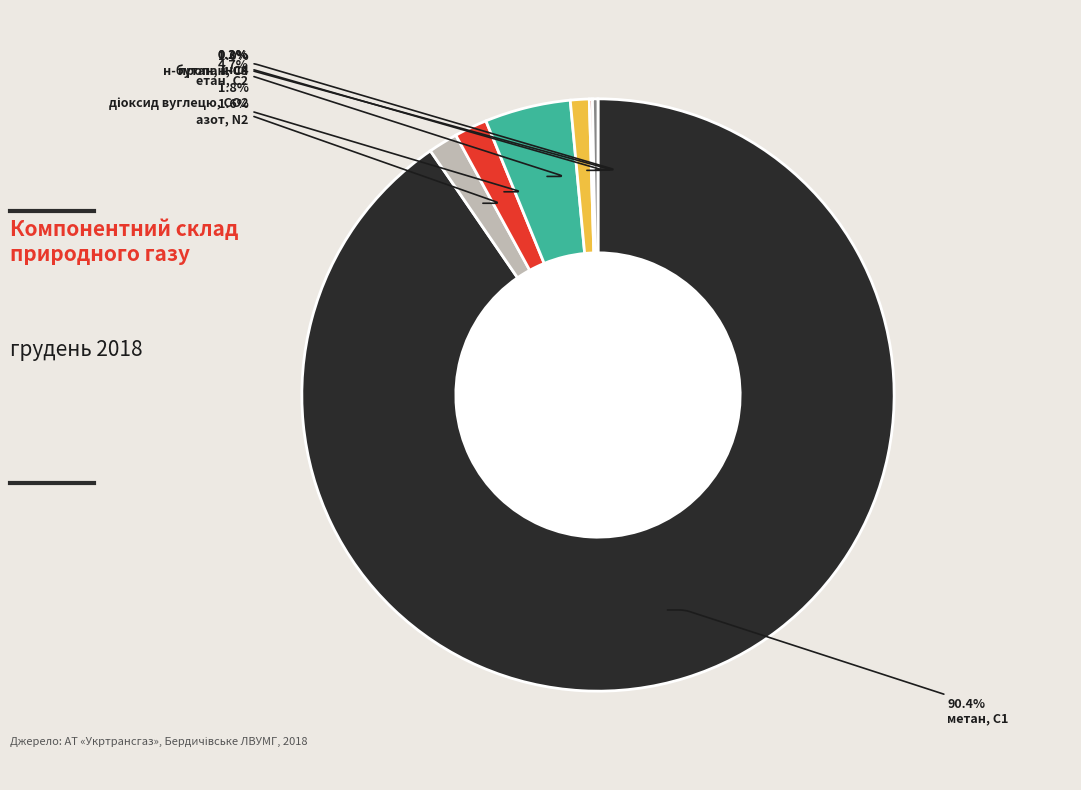

What percentage is NOT represented by пропан, С3?

99.0%